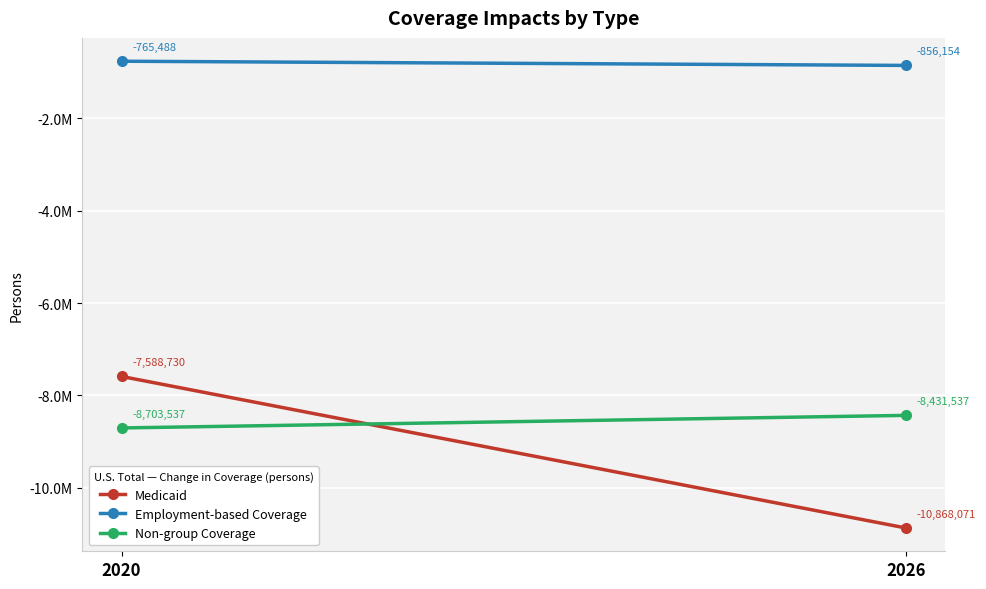

What is the maximum value for Non-group Coverage?

-8431537